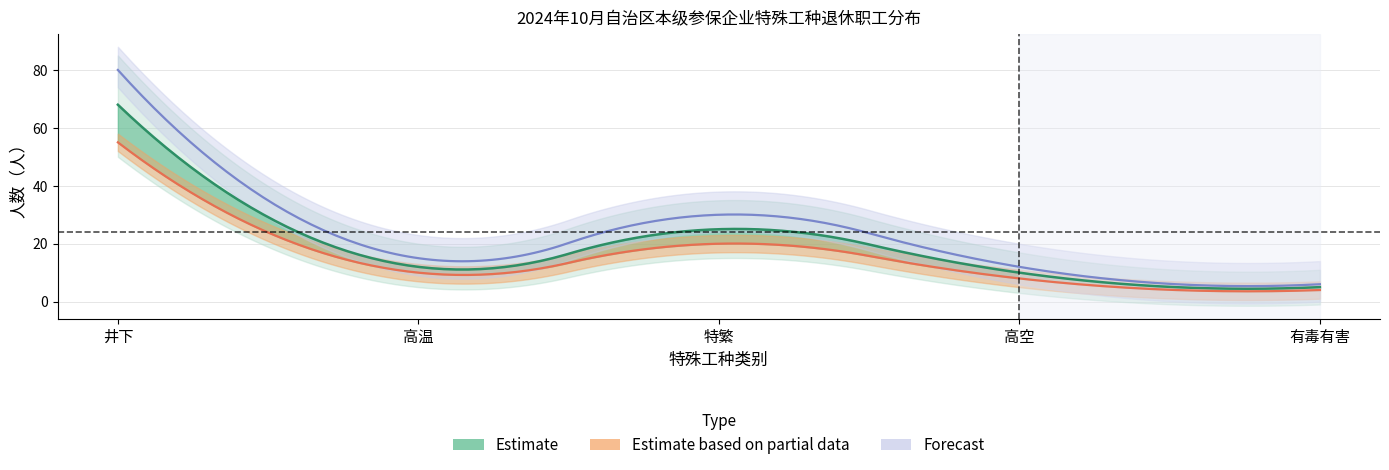

The Estimate series shows 3 at 1. True or false?

False